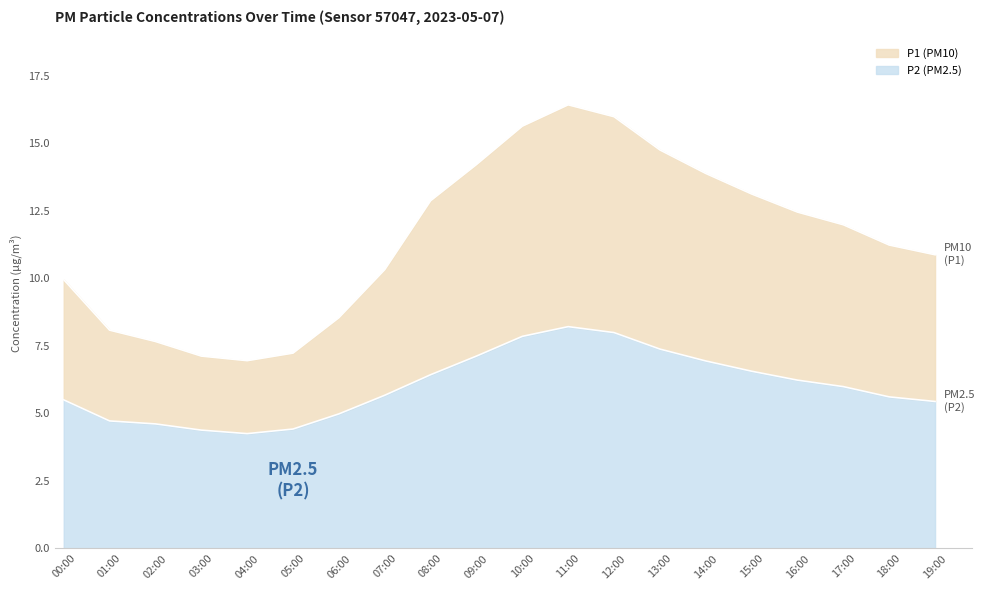

How many lines are shown in the chart?

2